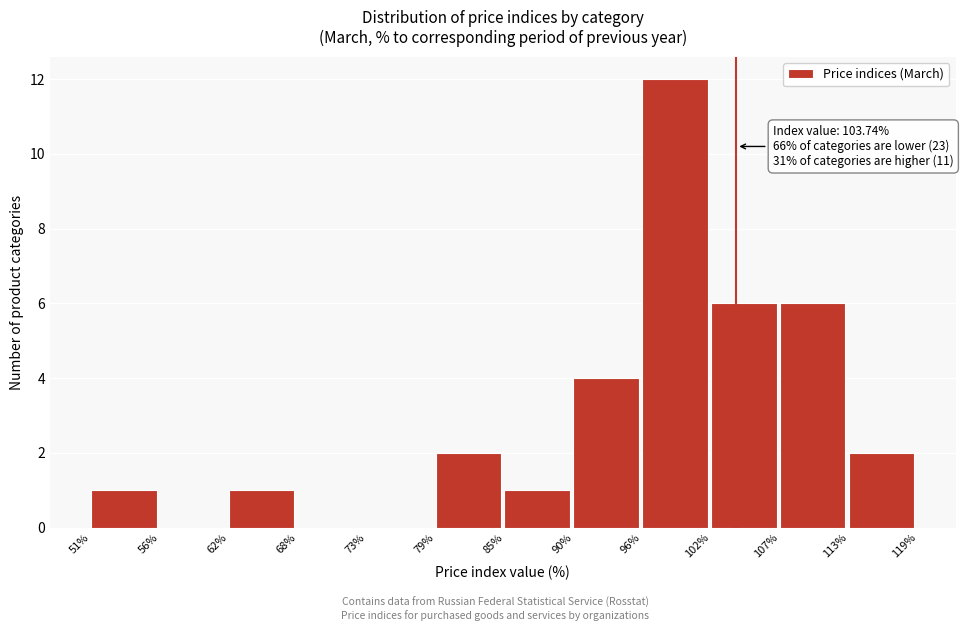

Which range on the x-axis has the tallest bar?

96% to 102%